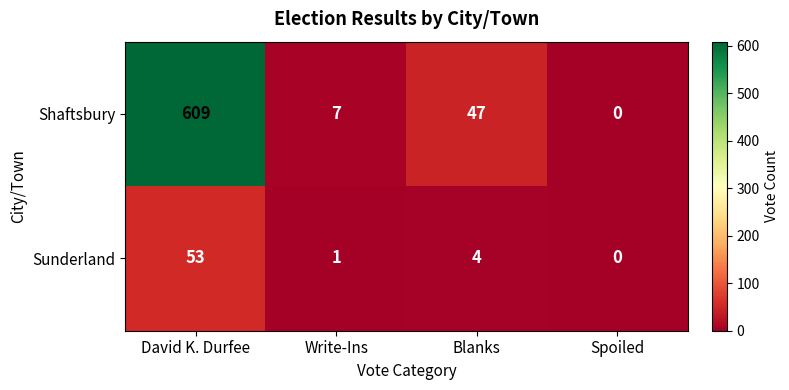

True or false: Sunderland has a value of 53 at David K. Durfee.

True